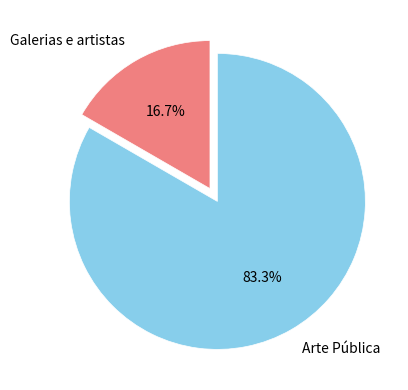

Is there any slice that represents more than half of the pie?

Yes